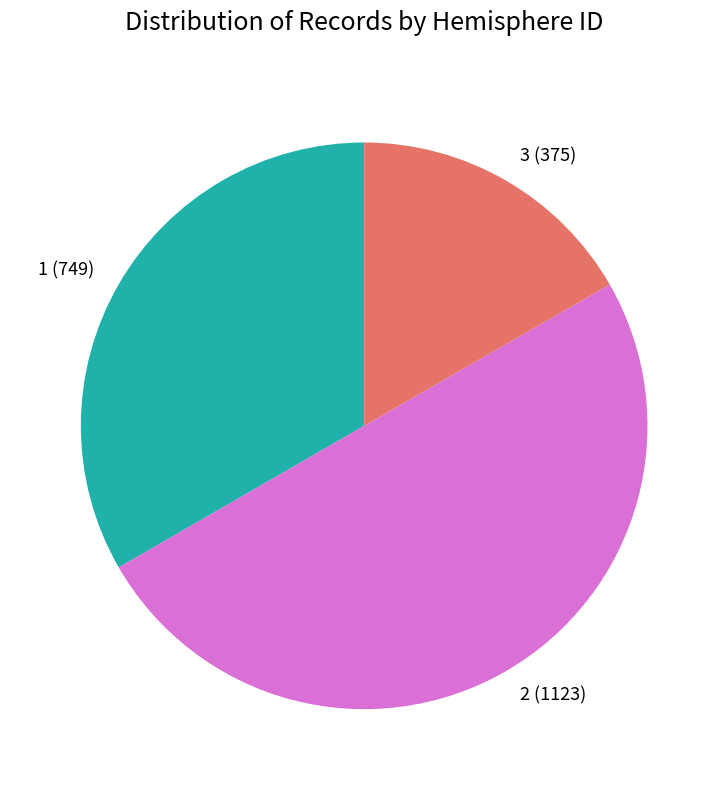

Is the sum of 2 (1123) and 3 (375) greater than half?

Yes